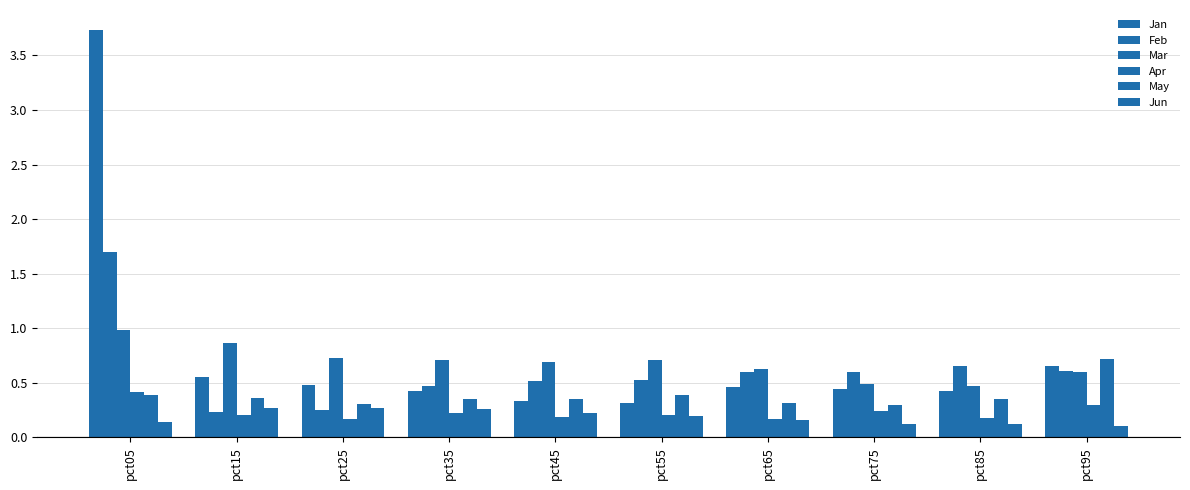

Between pct45 and pct55, which series saw the biggest shift?

May